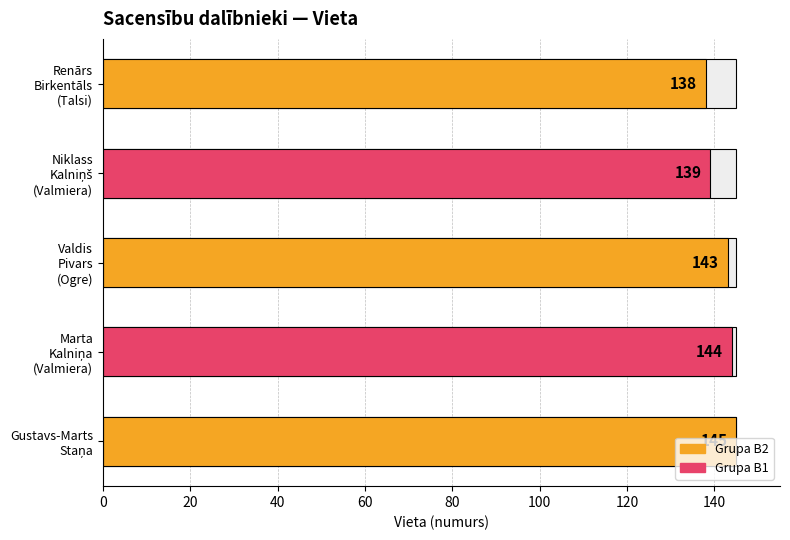

Count the number of values greater than 143.

2